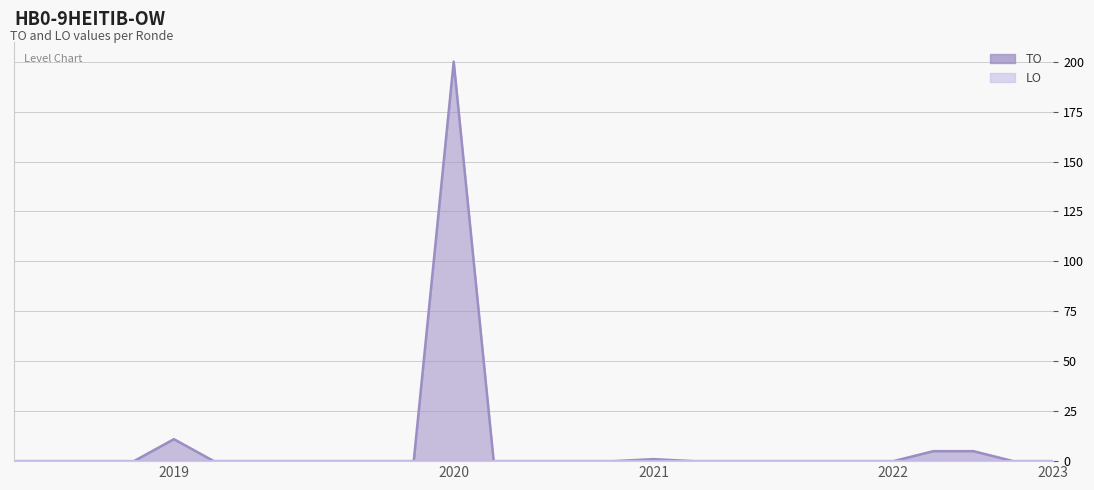

What is the difference between the second highest and second lowest values?

11